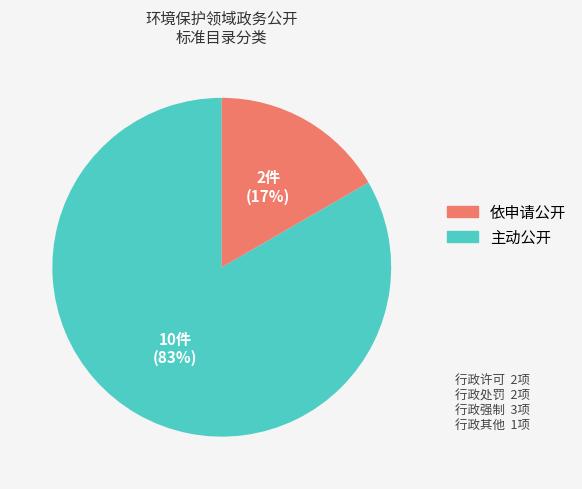

Is there a majority slice in this chart?

Yes